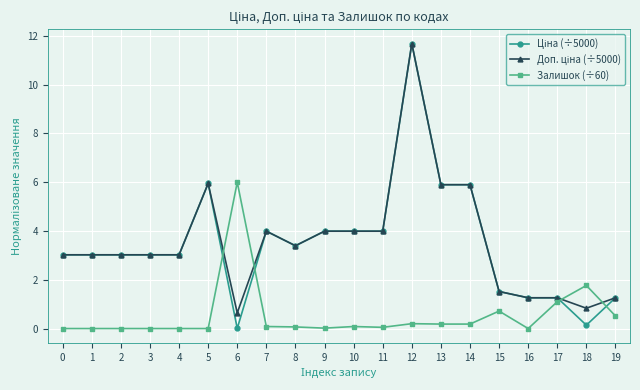

The Залишок (÷60) series shows 0.0 at 4. True or false?

True